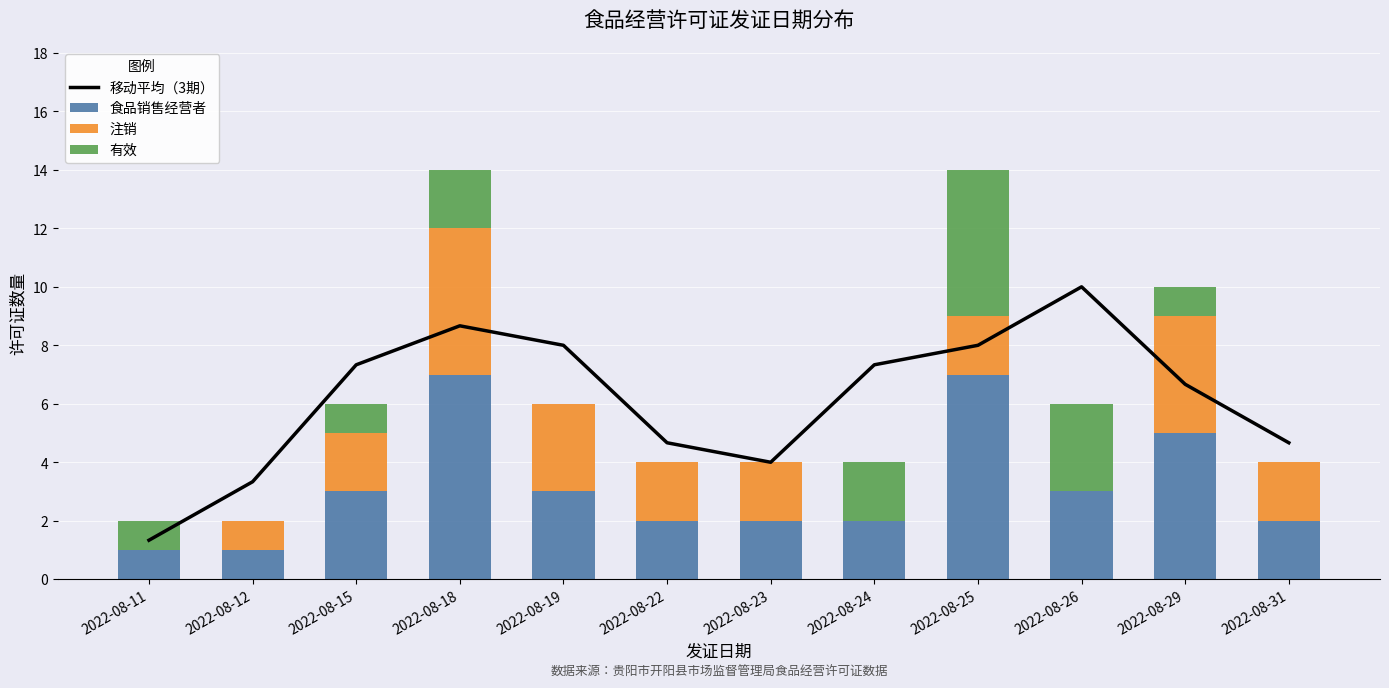

The value of 移动平均（3期） at 2022-08-24 is 12.1. True or false?

False